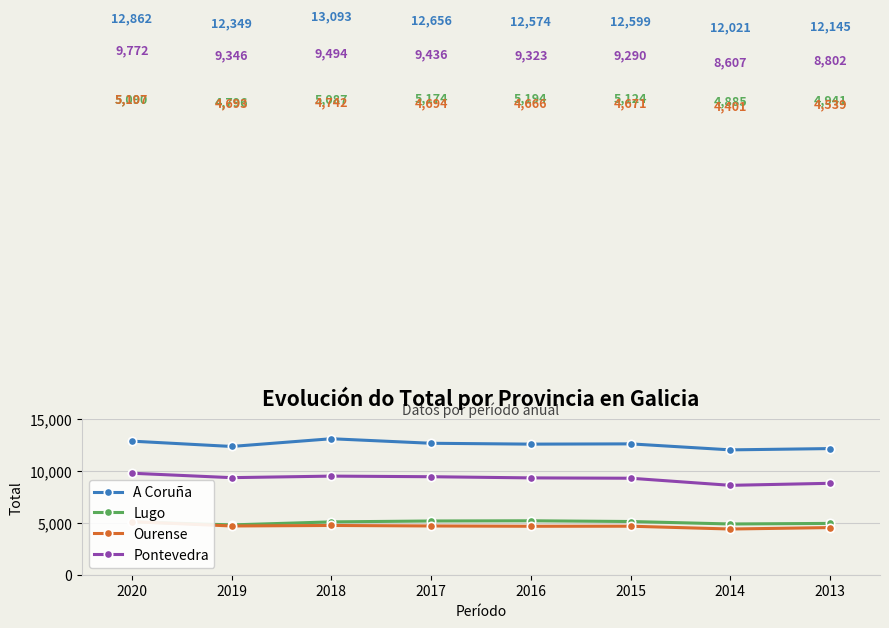

In Ourense, how many points are higher than both neighbors (excluding endpoints)?

2